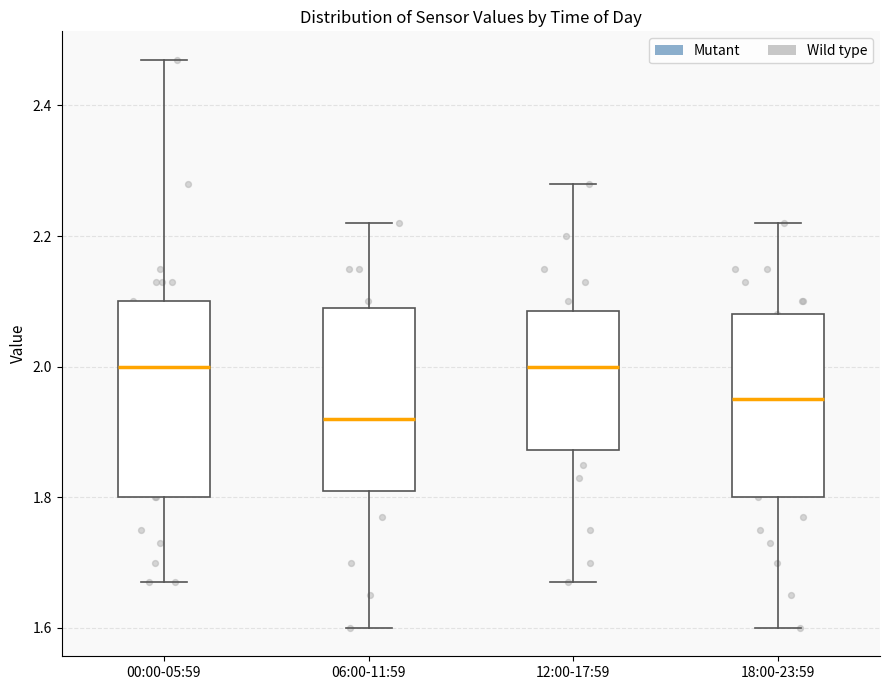

Which box is the tallest, from its lower edge to its upper edge?

00:00-05:59